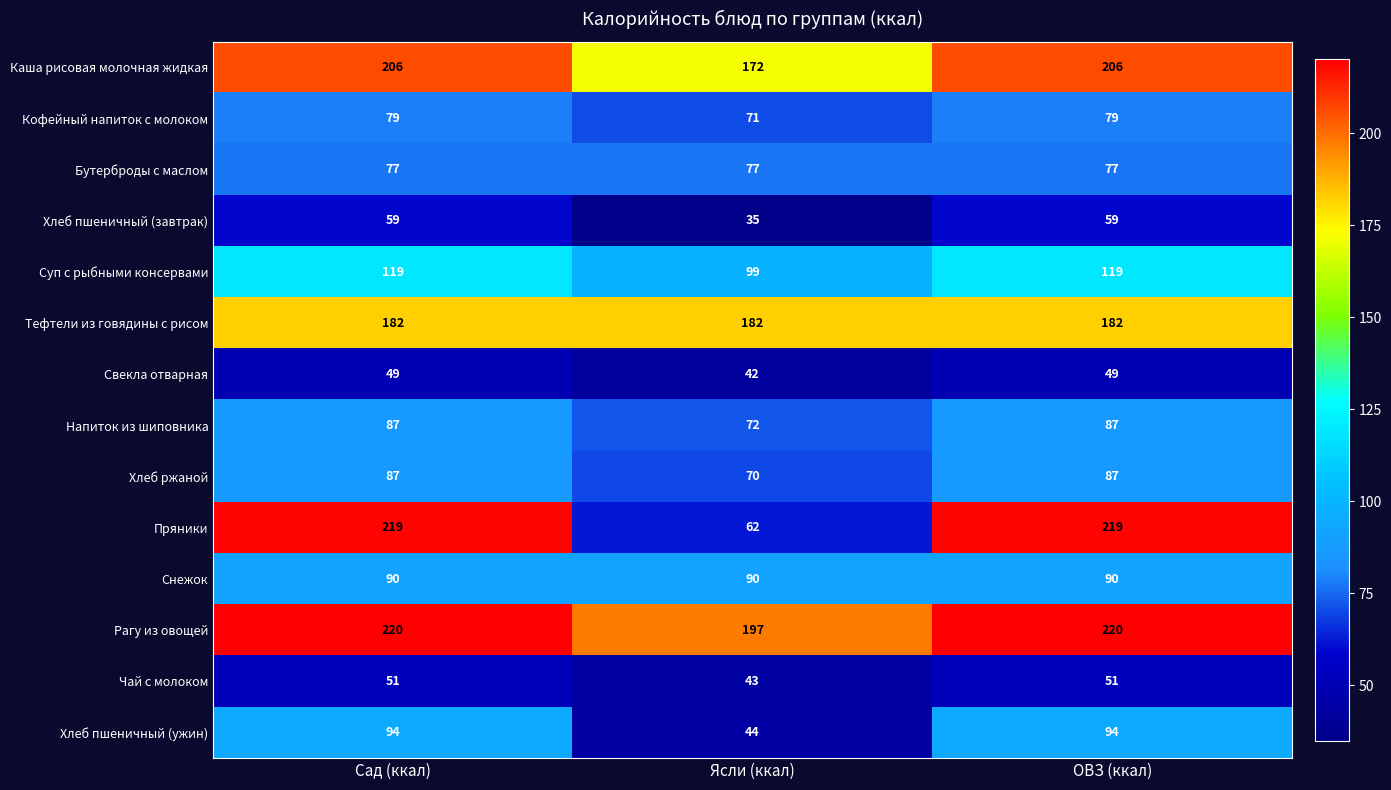

Which series has the largest range (max minus min)?

Пряники